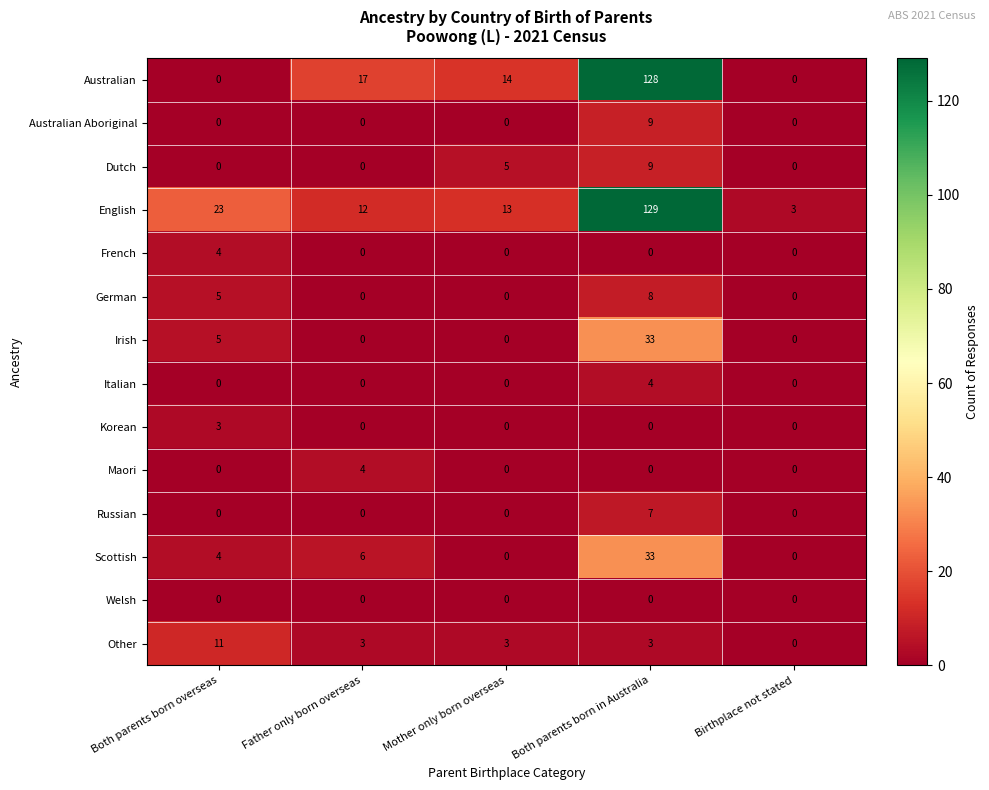

At which label does English first exceed 13?

Both parents born overseas